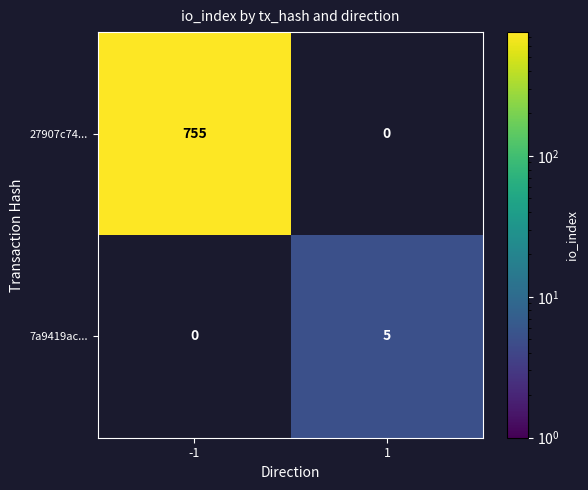

True or false: 27907c74... has a value of 176 at -1.

False